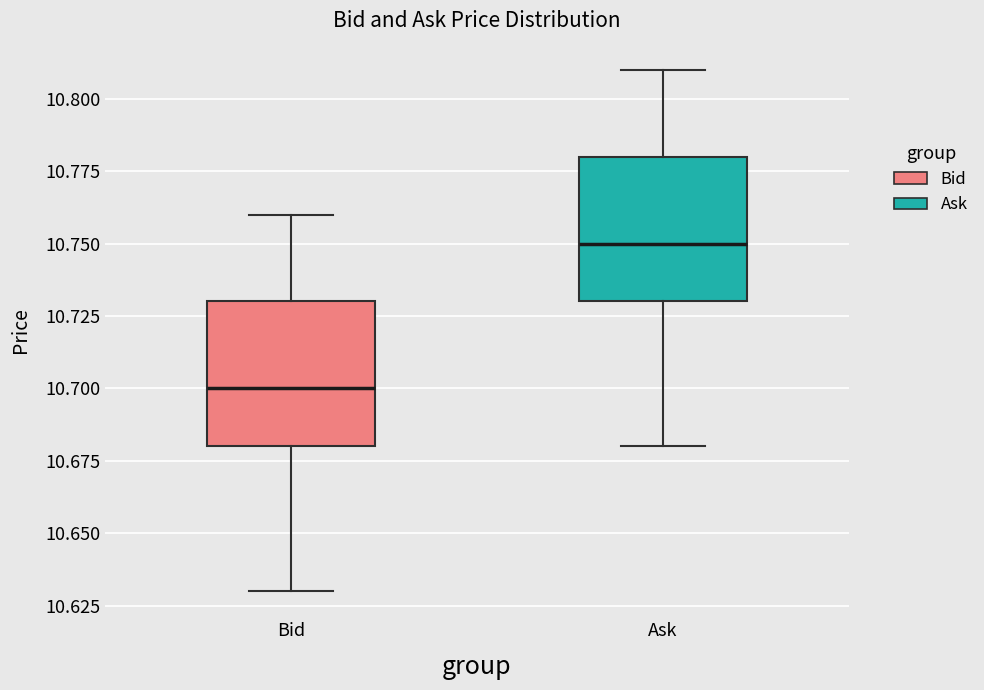

Reading left to right, read every box against the y-axis: the position of its median line, the range the box covers, and the ends of its whiskers. The values are not printed on the chart, so give them approximately, as read against the axis.

Bid: median 10.70, box 10.68 to 10.73, whiskers 10.63 to 10.76
Ask: median 10.75, box 10.73 to 10.78, whiskers 10.68 to 10.81